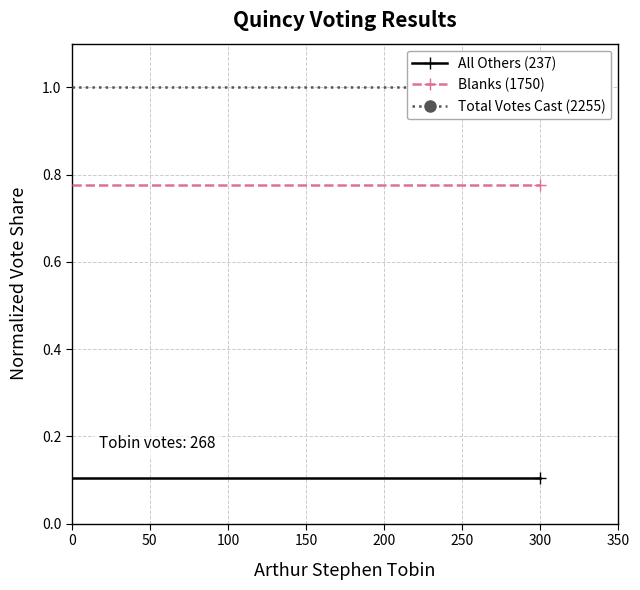

What are all the series names shown in the legend?

All Others (237), Blanks (1750), Total Votes Cast (2255)